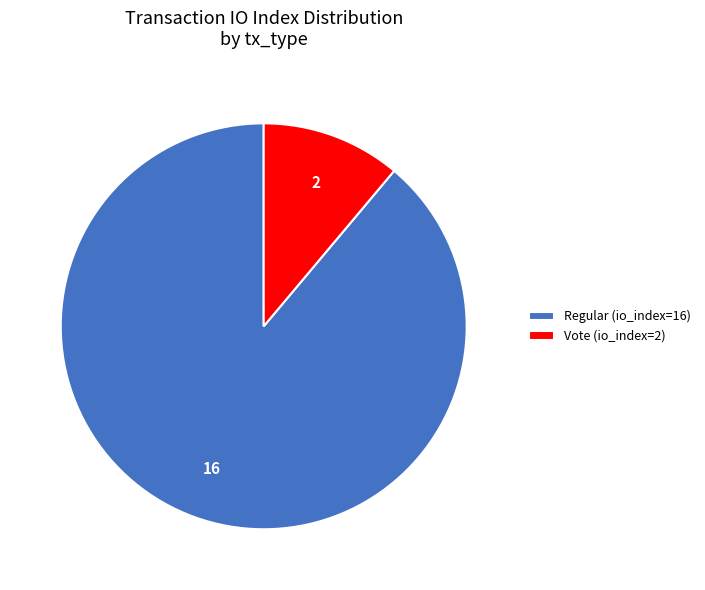

Rank the categories by value from highest to lowest.

Regular (io_index=16), Vote (io_index=2)